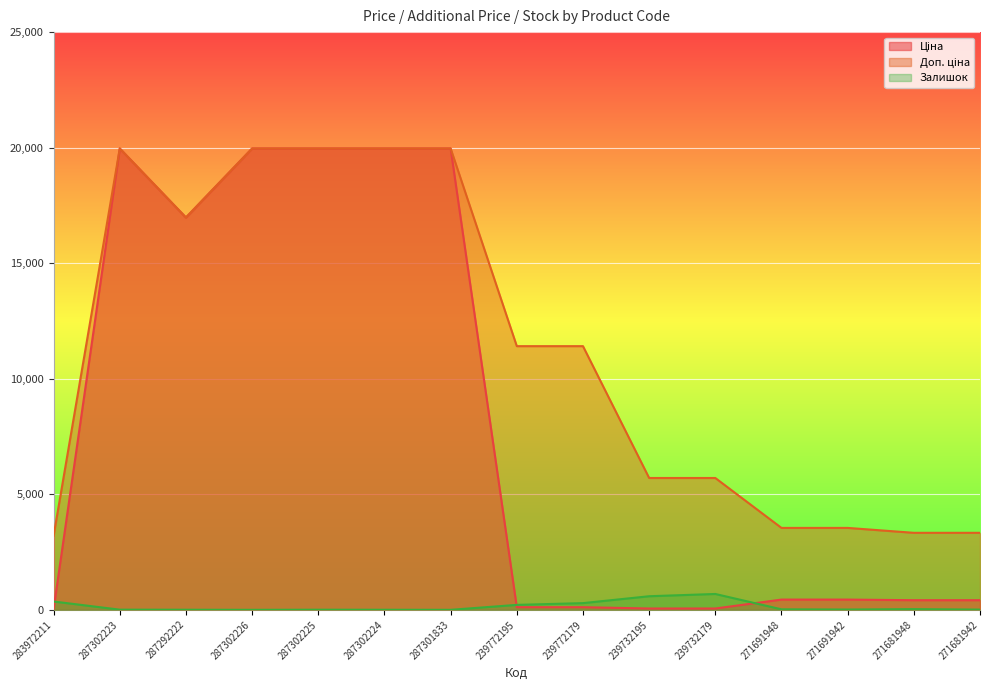

Rank the categories by Залишок value from lowest to highest.

287302226, 287301833, 287302224, 287292222, 287302225, 287302223, 271681942, 271691942, 271691948, 271681948, 239772195, 239772179, 283972211, 239732195, 239732179